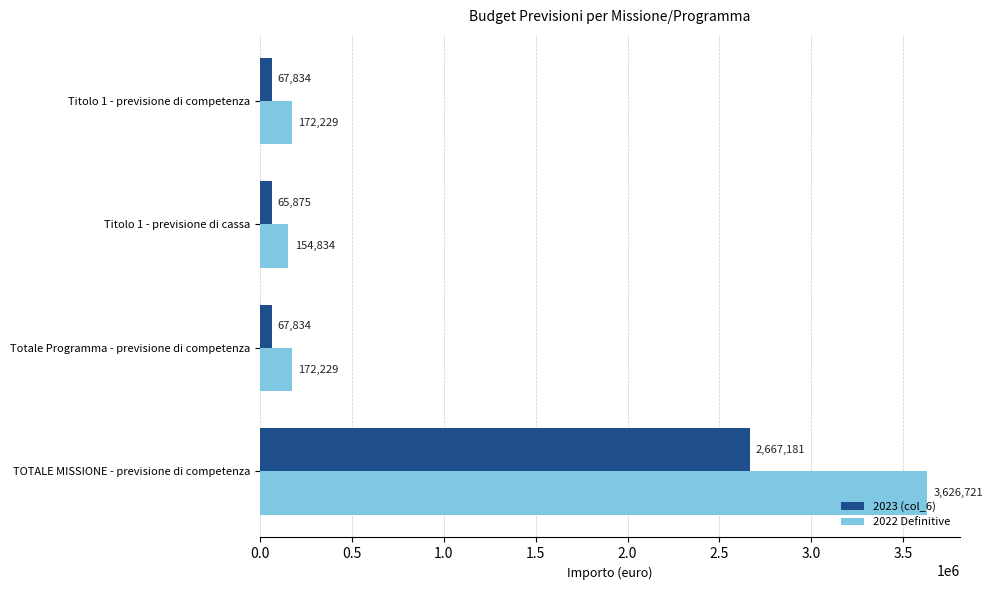

Which series changed the most between Totale Programma - previsione di competenza and TOTALE MISSIONE - previsione di competenza?

2022 Definitive